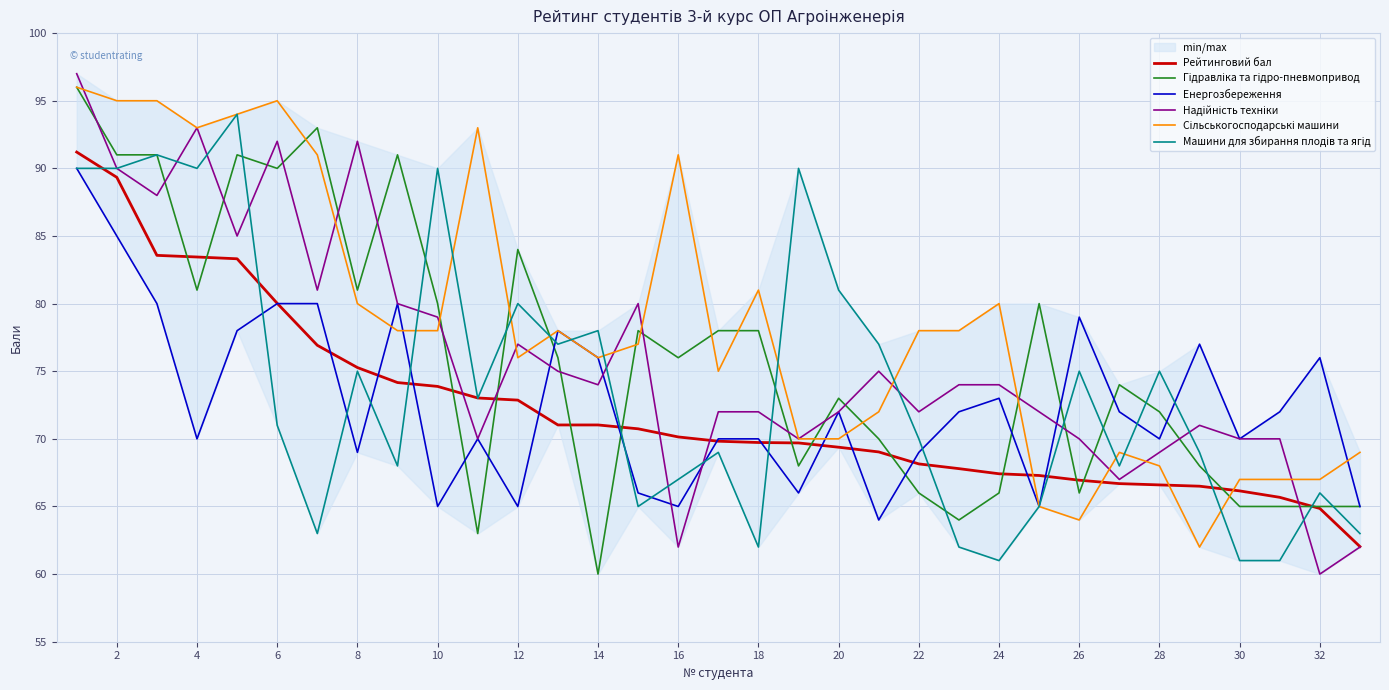

What is the minimum value shown in the chart?

60.0